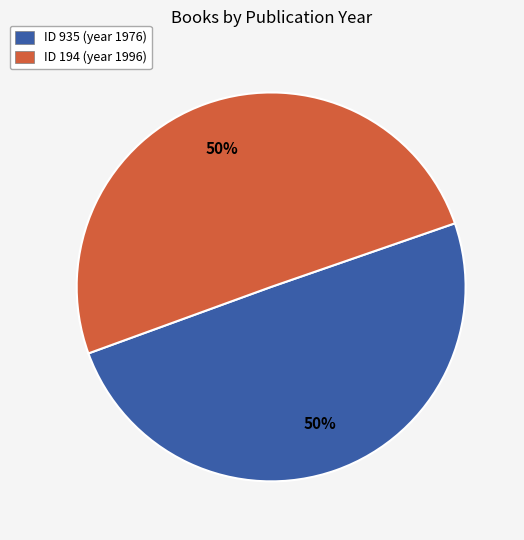

What is the ratio of the value at ID 935 (year 1976) to the value at ID 194 (year 1996)?

1.0